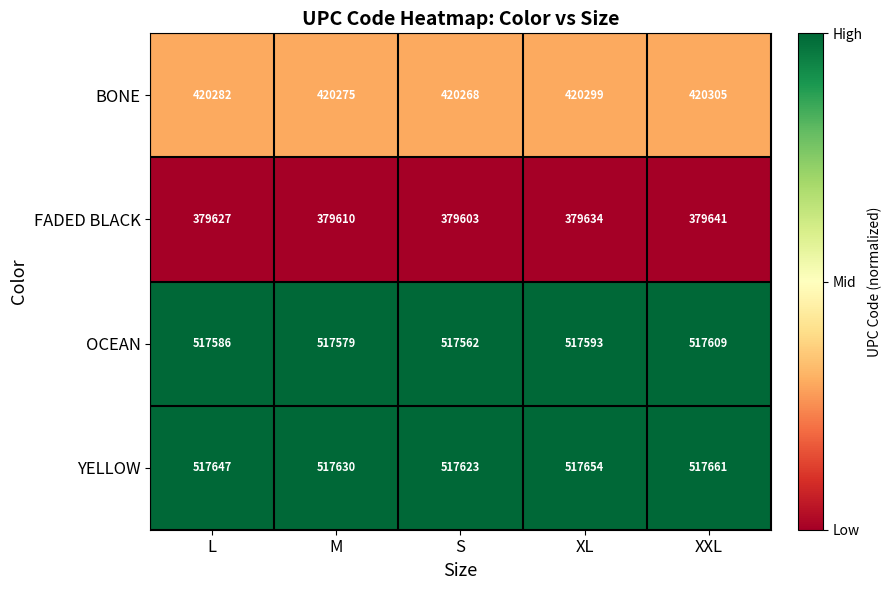

Reading right to left, transcribe all the data shown in this chart.

BONE: XXL=420305	XL=420299	S=420268	M=420275	L=420282
FADED BLACK: XXL=379641	XL=379634	S=379603	M=379610	L=379627
OCEAN: XXL=517609	XL=517593	S=517562	M=517579	L=517586
YELLOW: XXL=517661	XL=517654	S=517623	M=517630	L=517647